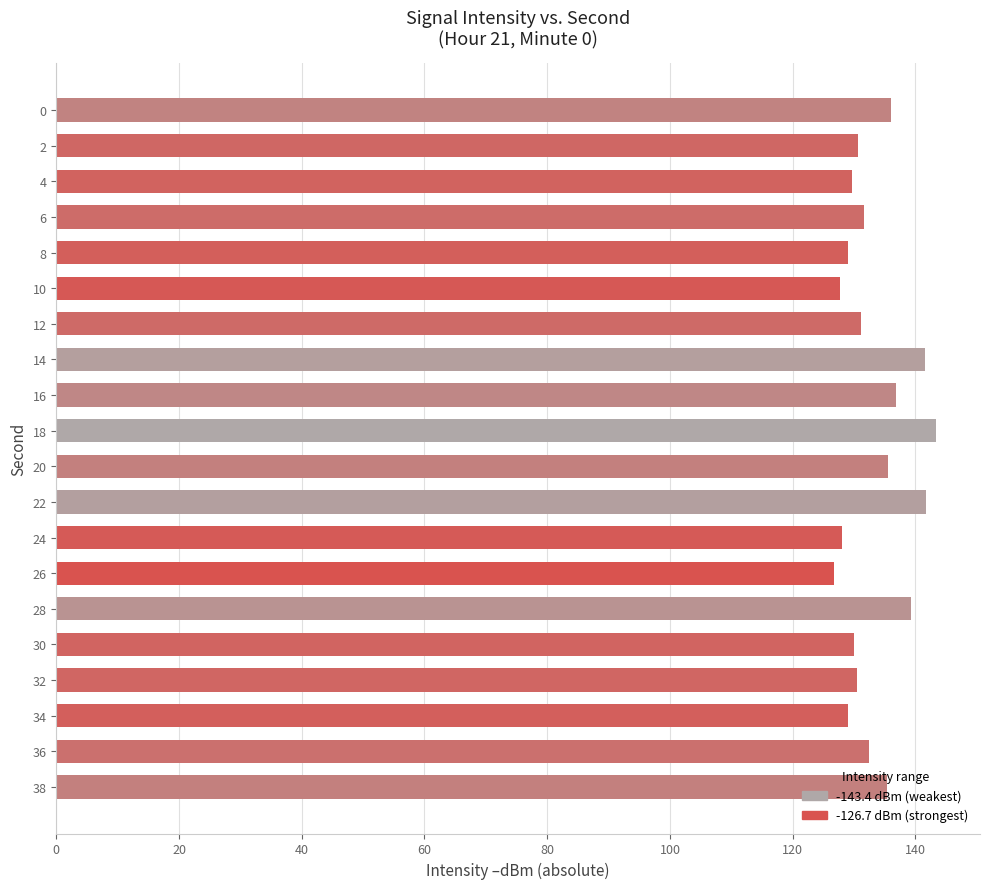

At which category does the chart reach its peak across all series?

18